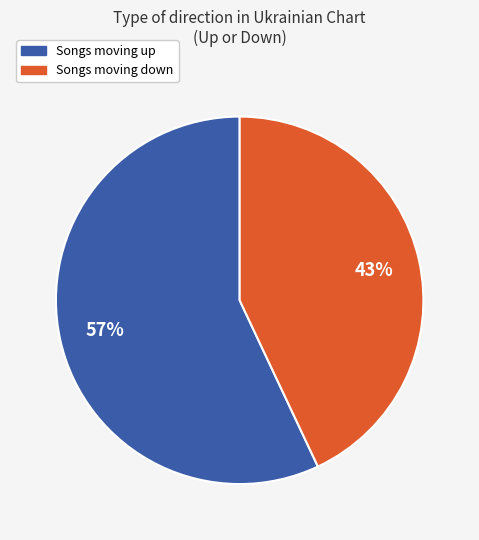

Does any single category account for the majority?

Yes